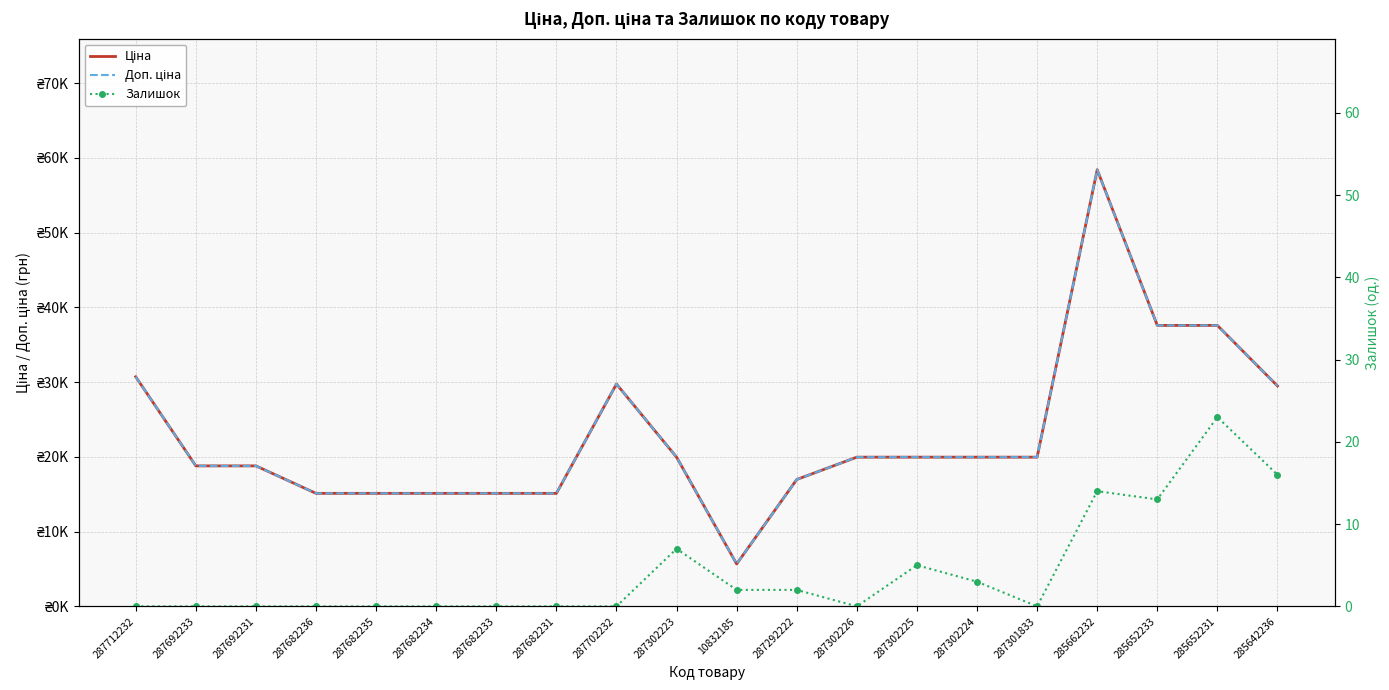

What are all the series names shown in the legend?

Ціна, Доп. ціна, Залишок